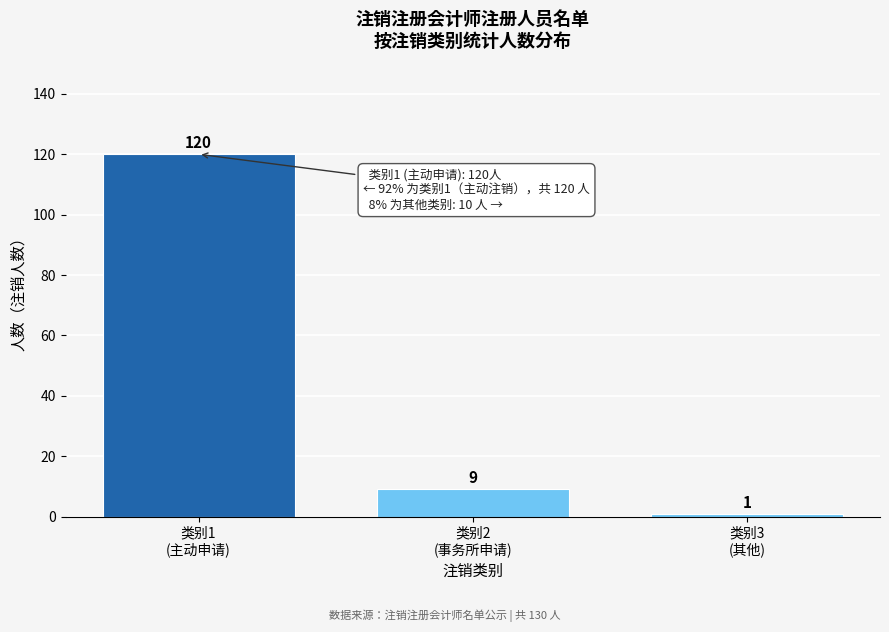

Reading left to right, list all the values displayed in this chart.

120	9	1